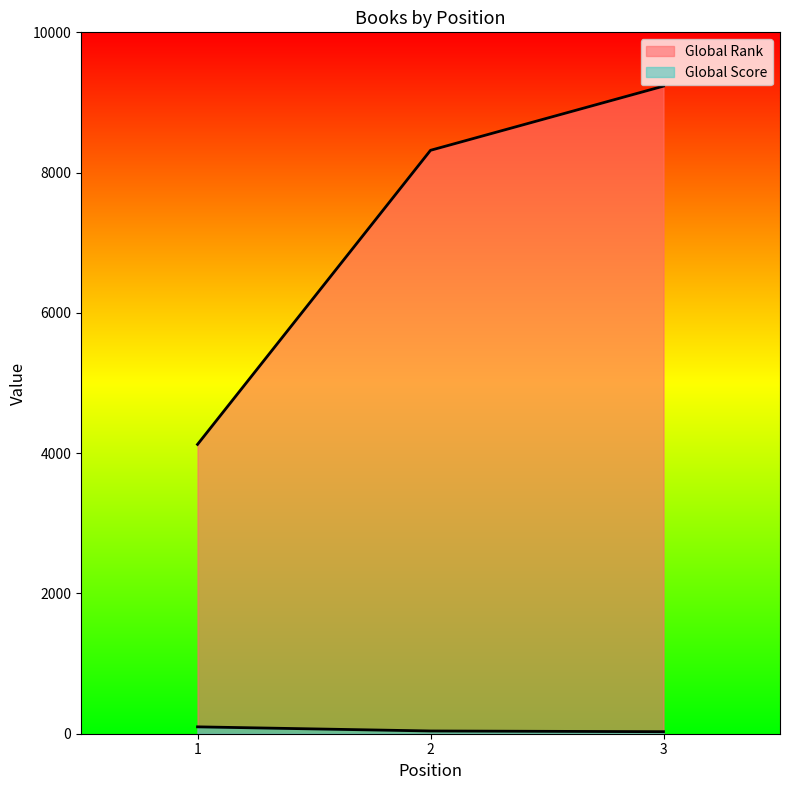

How many lines are shown in the chart?

2